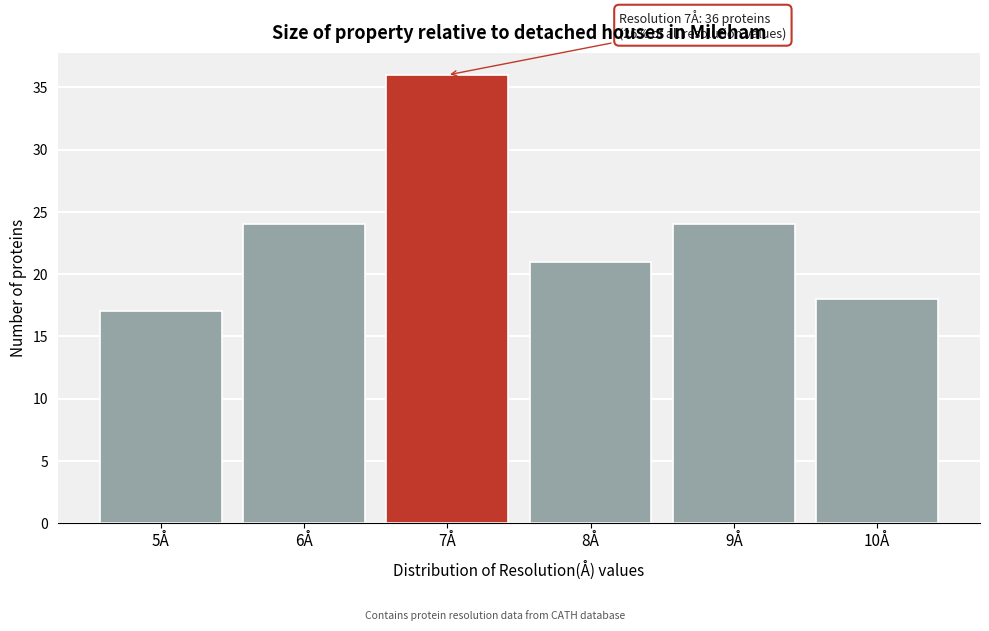

Reading right to left, what are all the values shown in this chart?

10Å=18	9Å=24	8Å=21	7Å=36	6Å=24	5Å=17